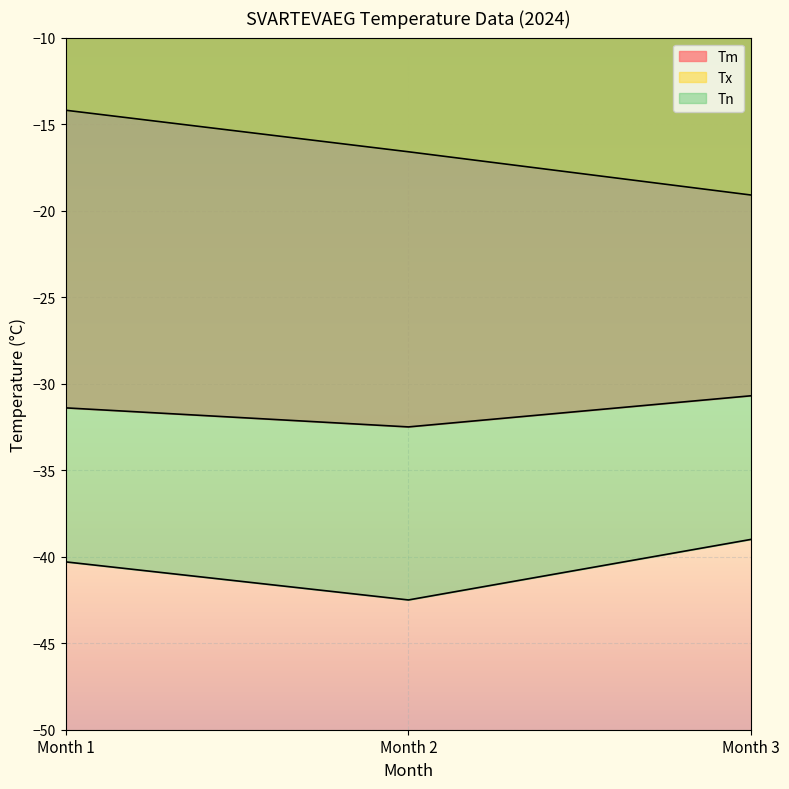

Does the chart display data point markers on the line(s)?

No